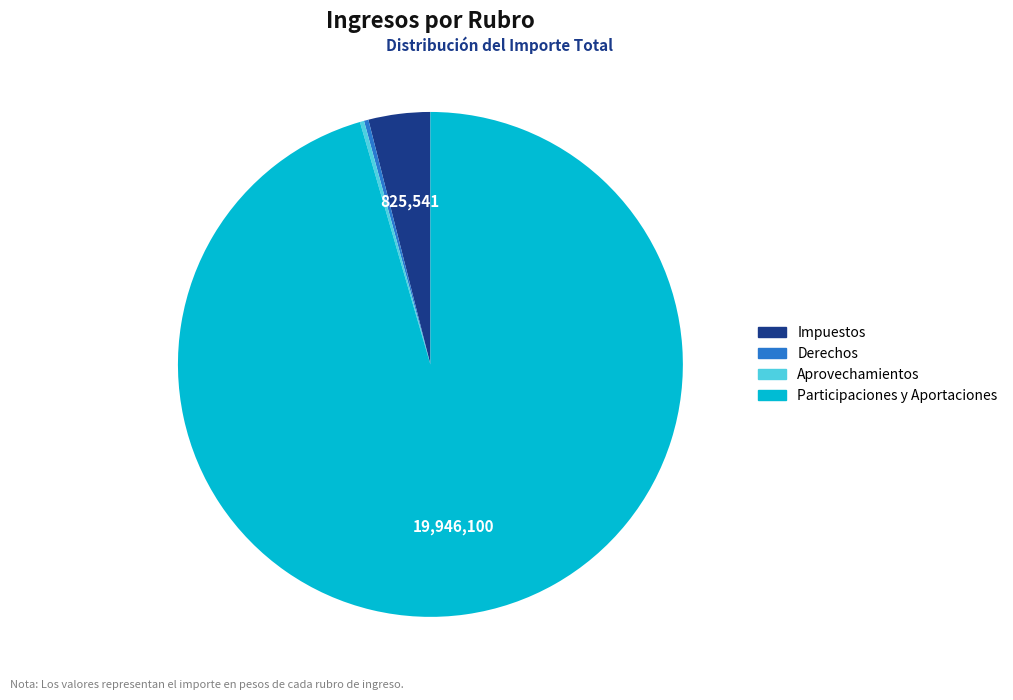

True or false: Derechos accounts for 0% of the total.

True